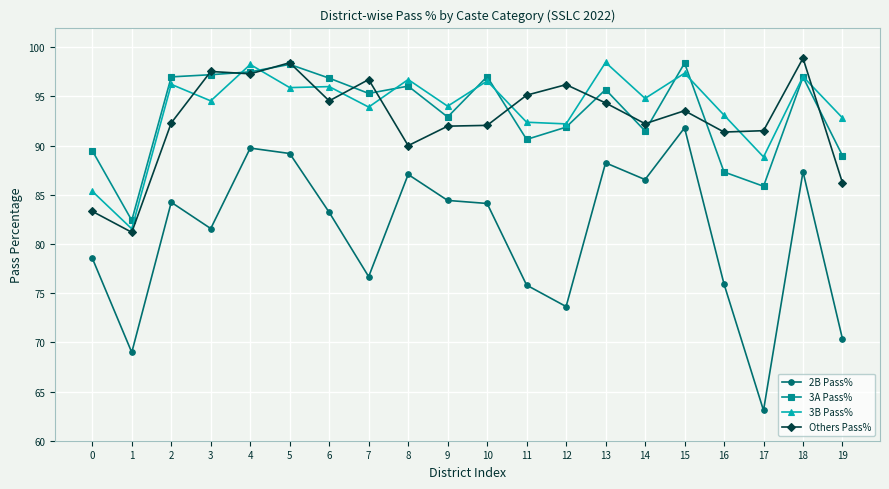

What is the difference between the maximum and minimum values in the 2B Pass% series?

28.7